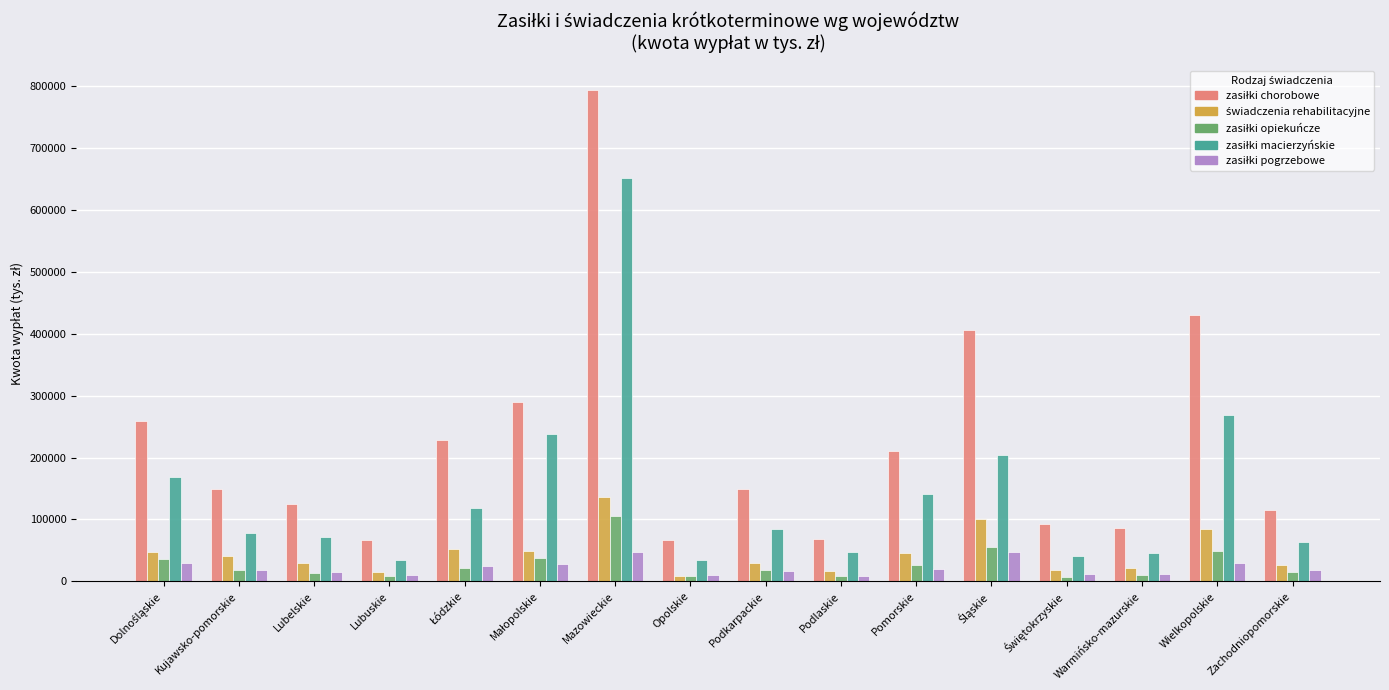

What is the greatest value displayed?

793856.4